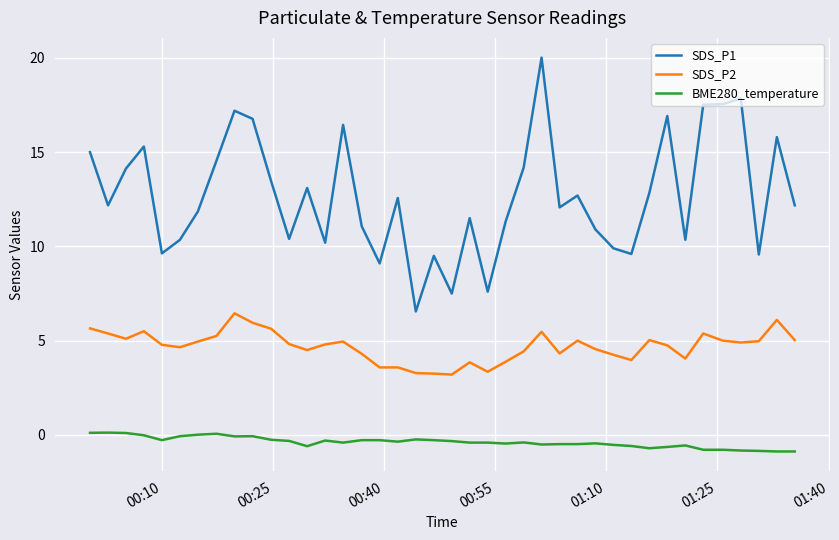

What is the maximum value shown in the chart?

20.0